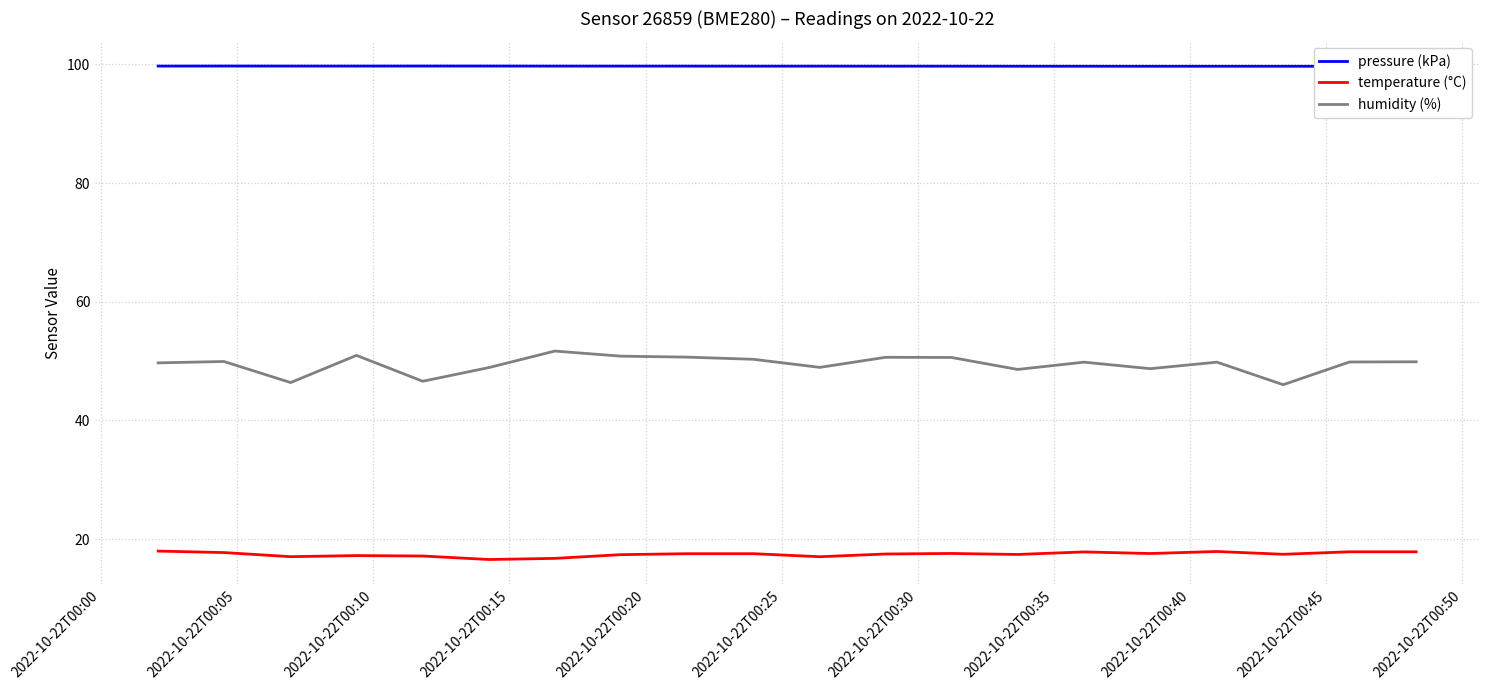

What is the average value of the pressure (kPa) series?

99.7